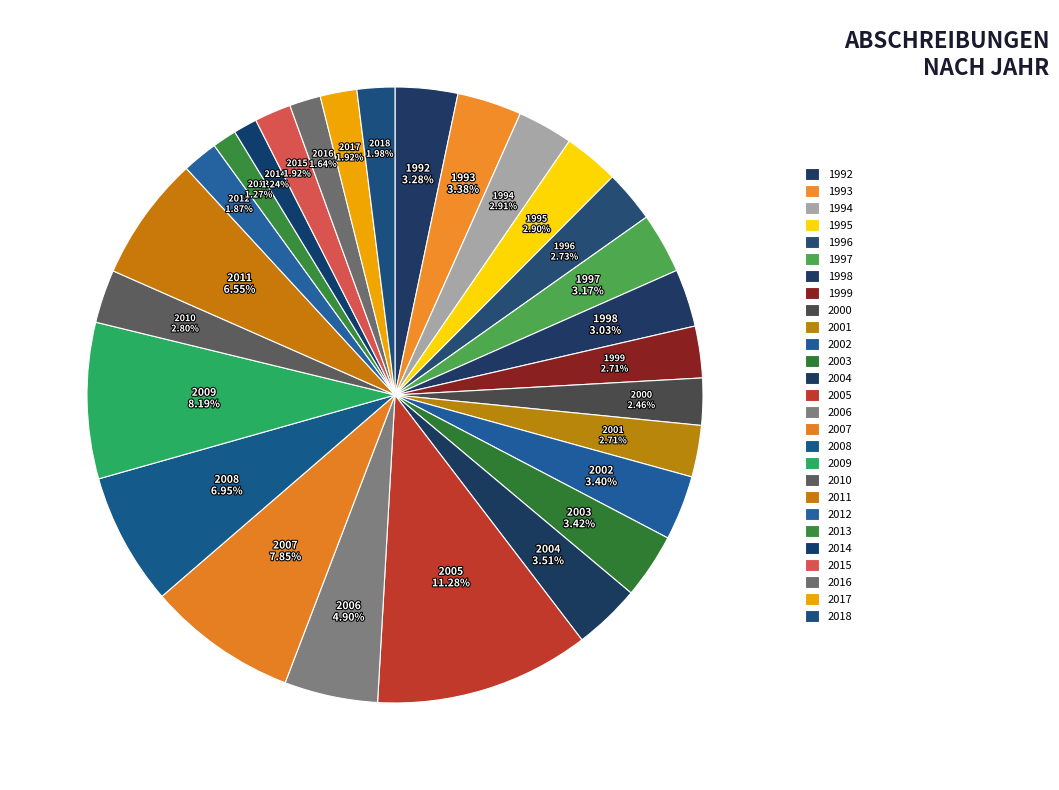

To the nearest percent, what is the difference between the 2004 and 2009 slice percentages?

5%